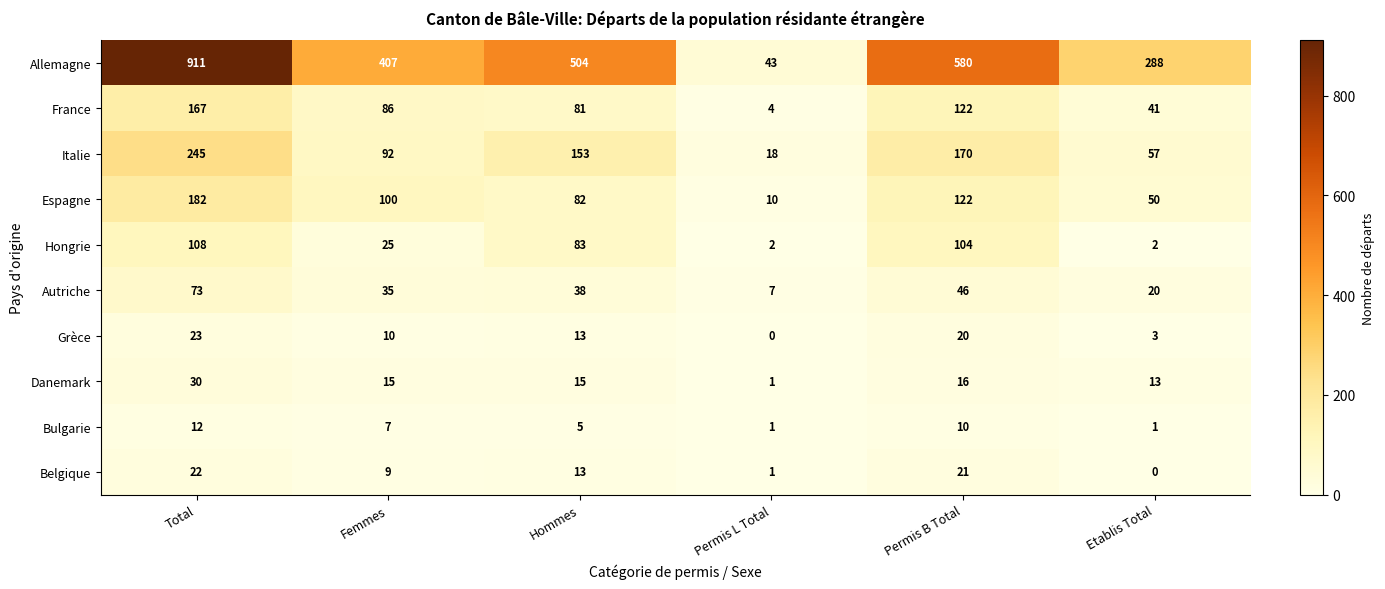

At which label is Allemagne closest to 477?

Hommes